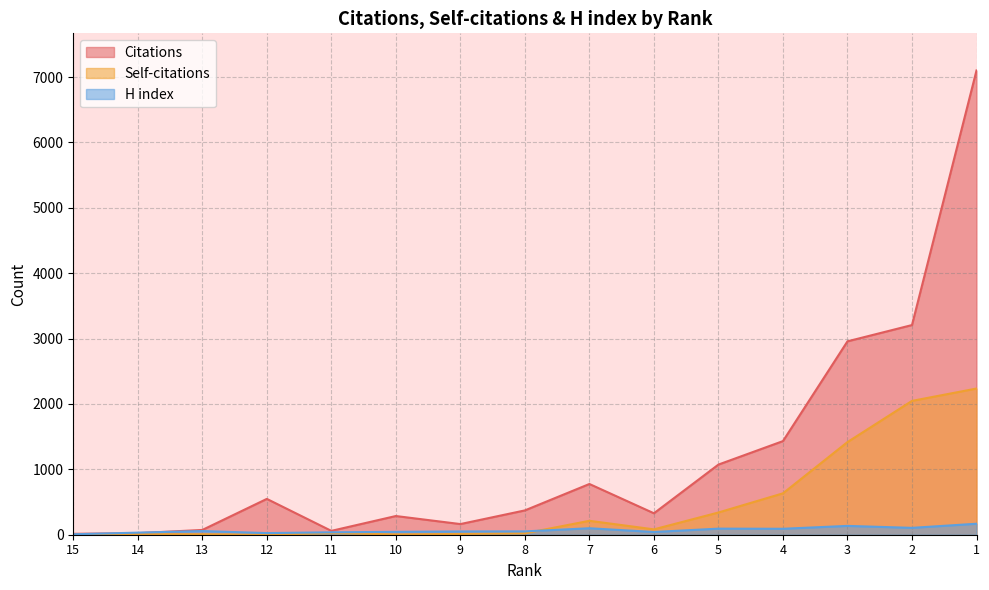

Does the chart have visible grid lines?

Yes